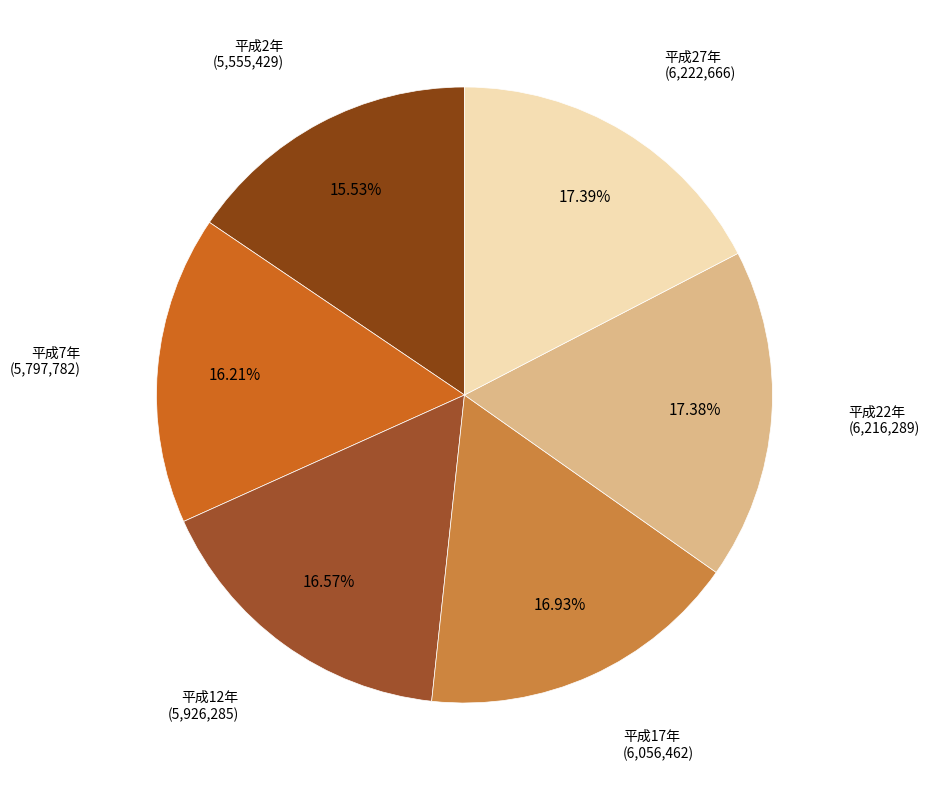

How many segments does this pie chart have?

6